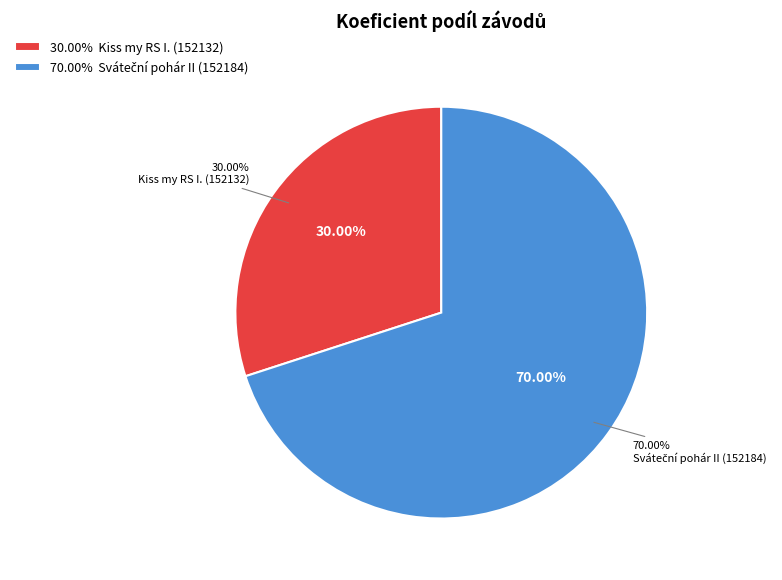

What percentage is NOT represented by Sváteční pohár II (152184)?

30.0%